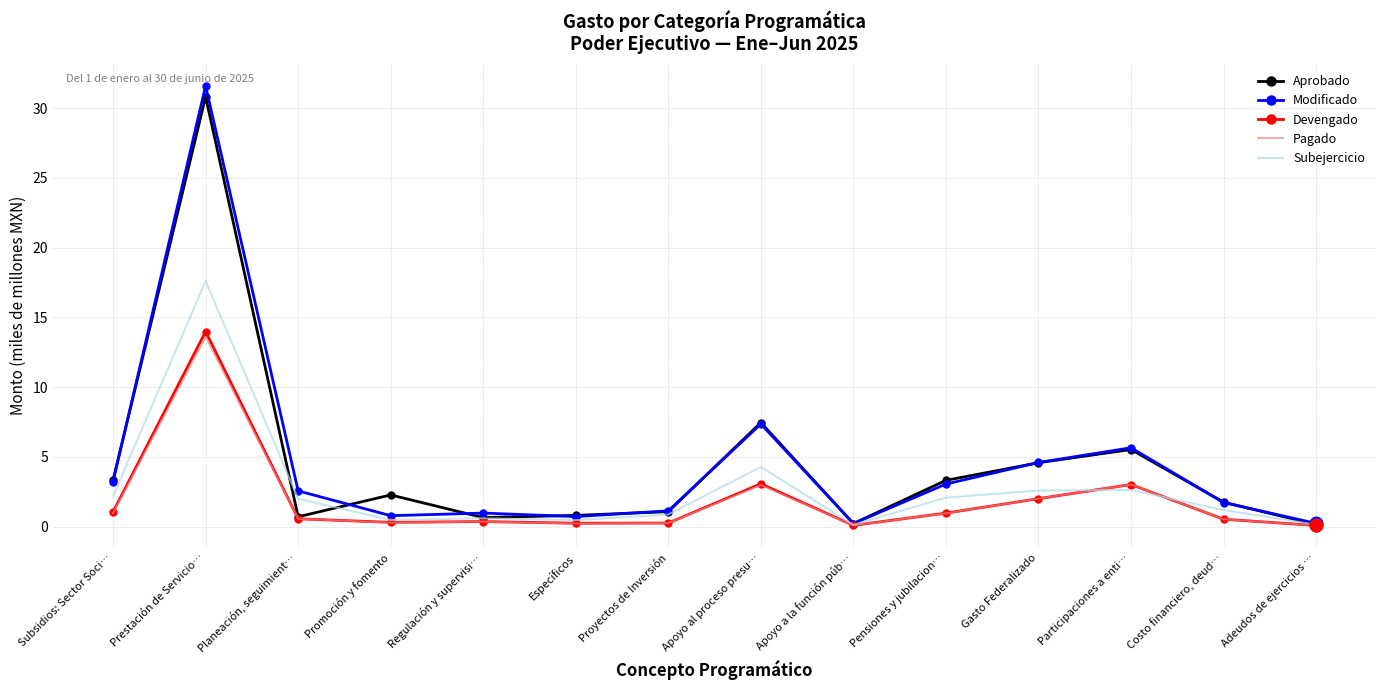

The Devengado series shows 14.0 at Prestación de Servicio…. True or false?

True